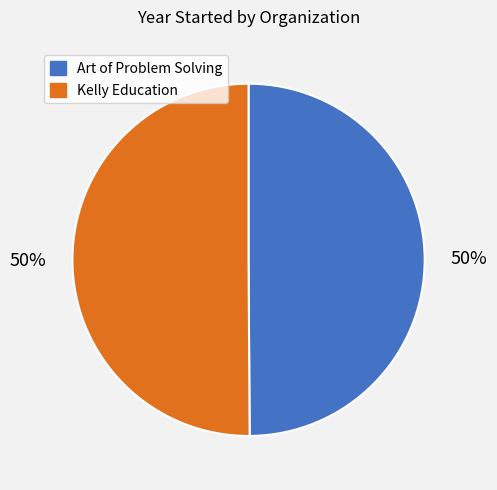

To the nearest percent, what portion does Kelly Education represent?

50%